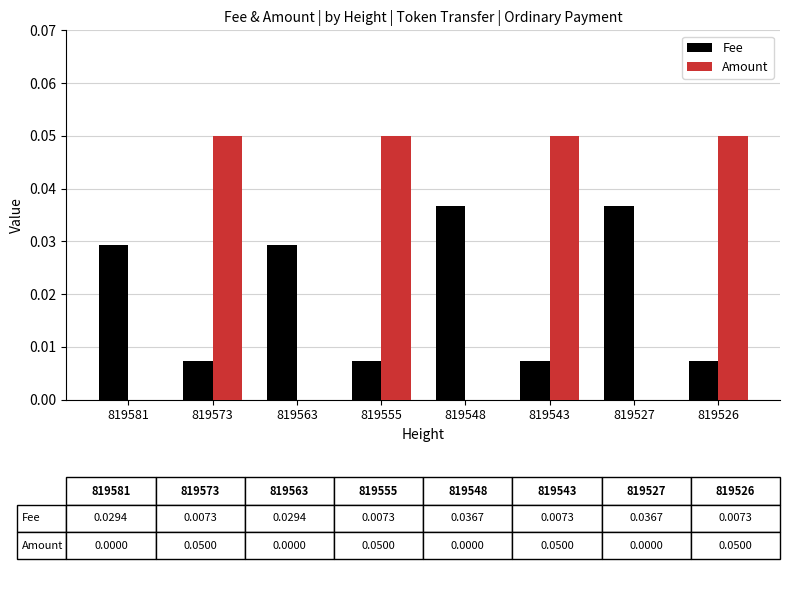

The Amount series shows 0.0 at 819563. True or false?

True